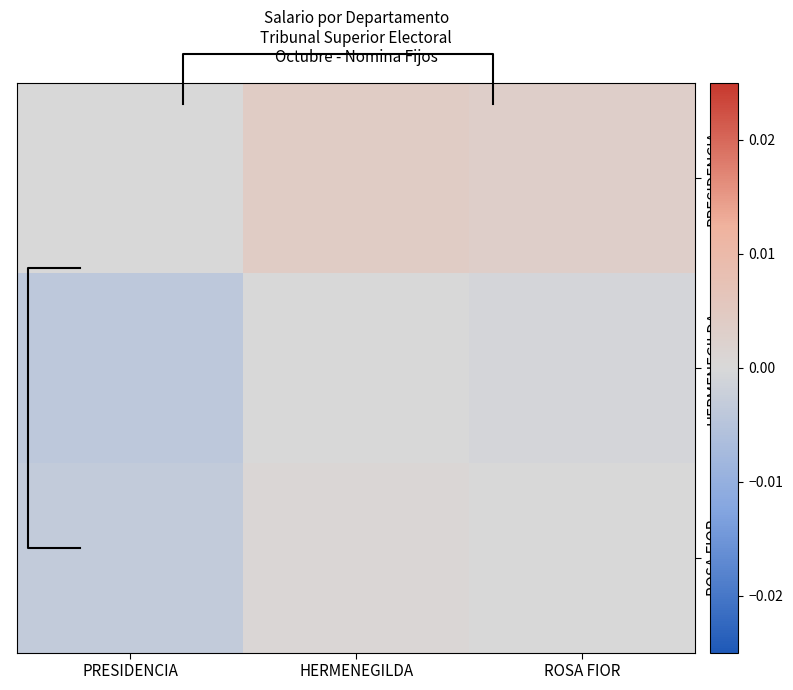

At which category does the chart reach its peak across all series?

HERMENEGILDA